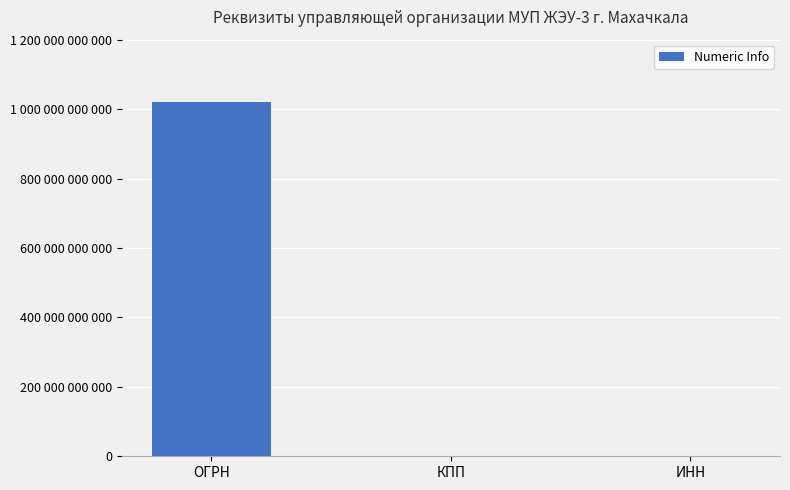

What is the label of the 2nd bar from the right?

КПП